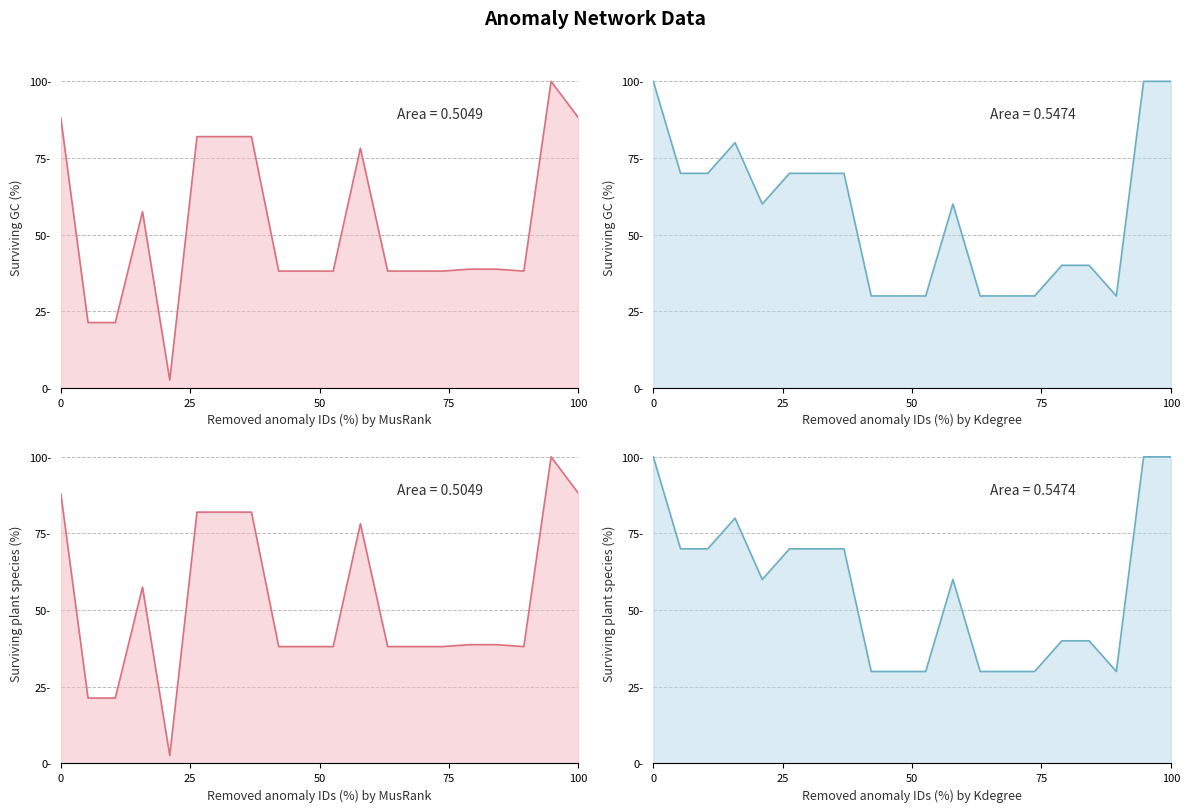

Reading left to right, extract all data points from this chart.

distance: 88.1	21.3	21.3	57.5	2.6	82.0	82.0	82.0	38.1	38.1	38.1	78.2	38.1	38.1	38.1	38.7	38.7	38.1	100.0	88.2
nbDetectors: 100.0	70.0	70.0	80.0	60.0	70.0	70.0	70.0	30.0	30.0	30.0	60.0	30.0	30.0	30.0	40.0	40.0	30.0	100.0	100.0